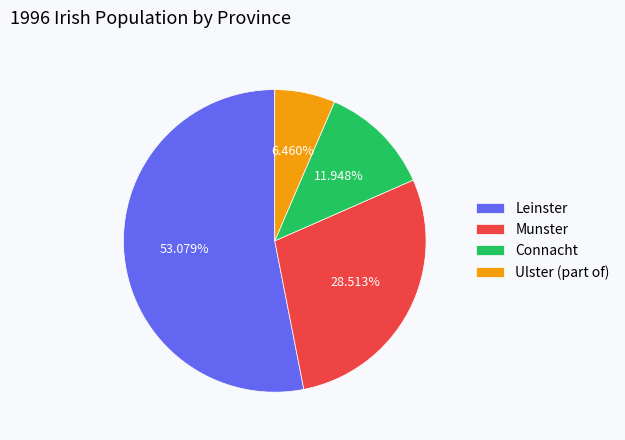

To the nearest percent, what is the average slice percentage?

25%